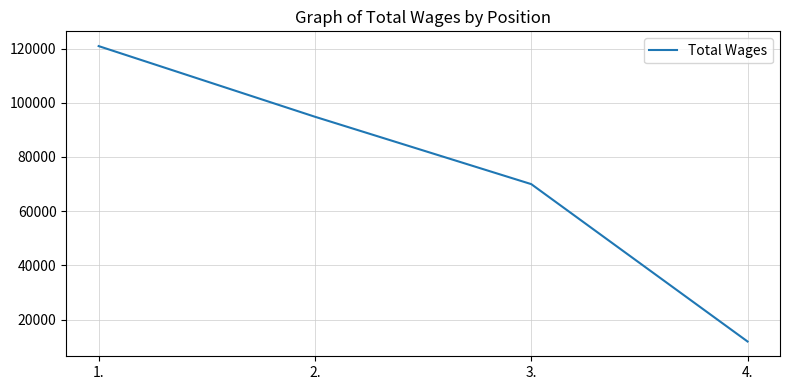

What is the smallest value displayed?

11941